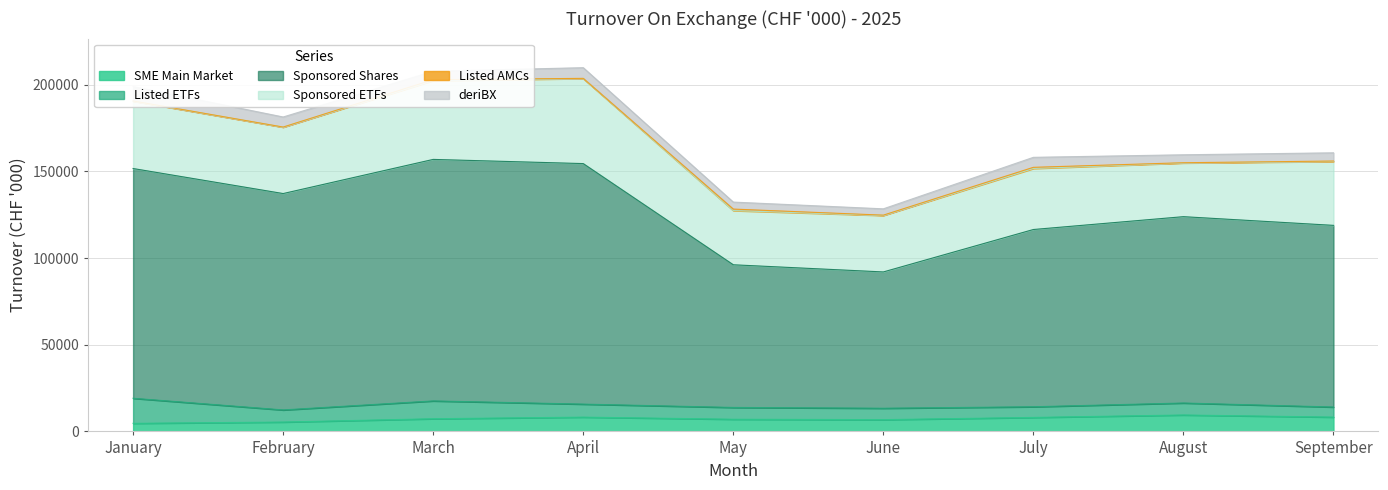

What are all the series names shown in the legend?

SME Main Market, Listed ETFs, Sponsored Shares, Sponsored ETFs, Listed AMCs, deriBX